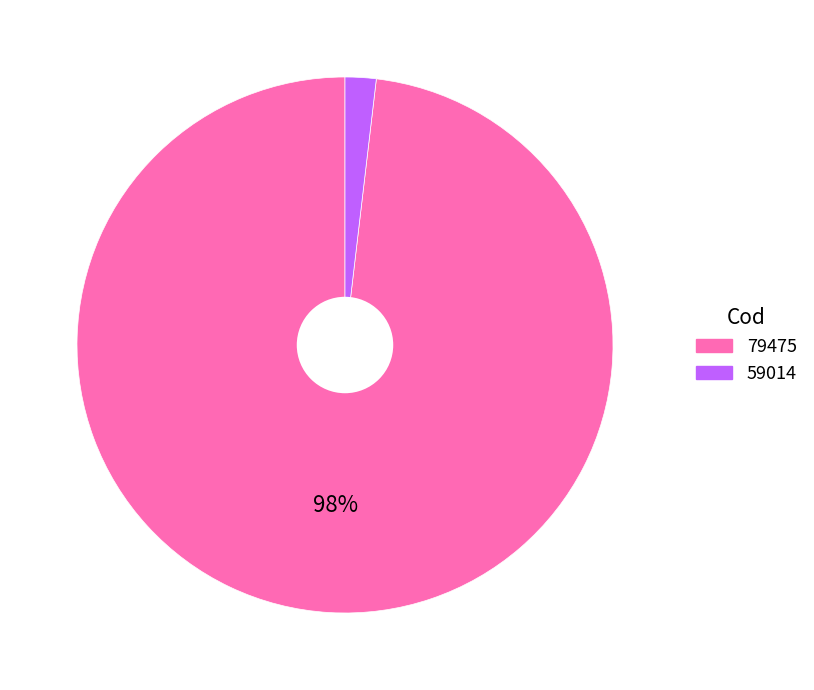

What is the largest slice in the pie chart?

79475